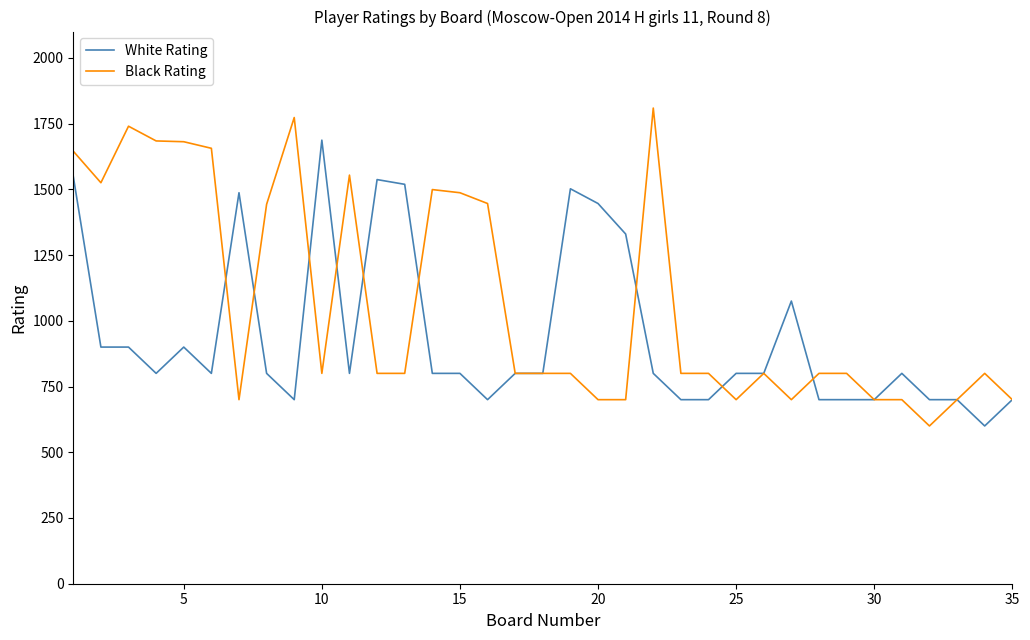

Count the number of data series in this chart.

2